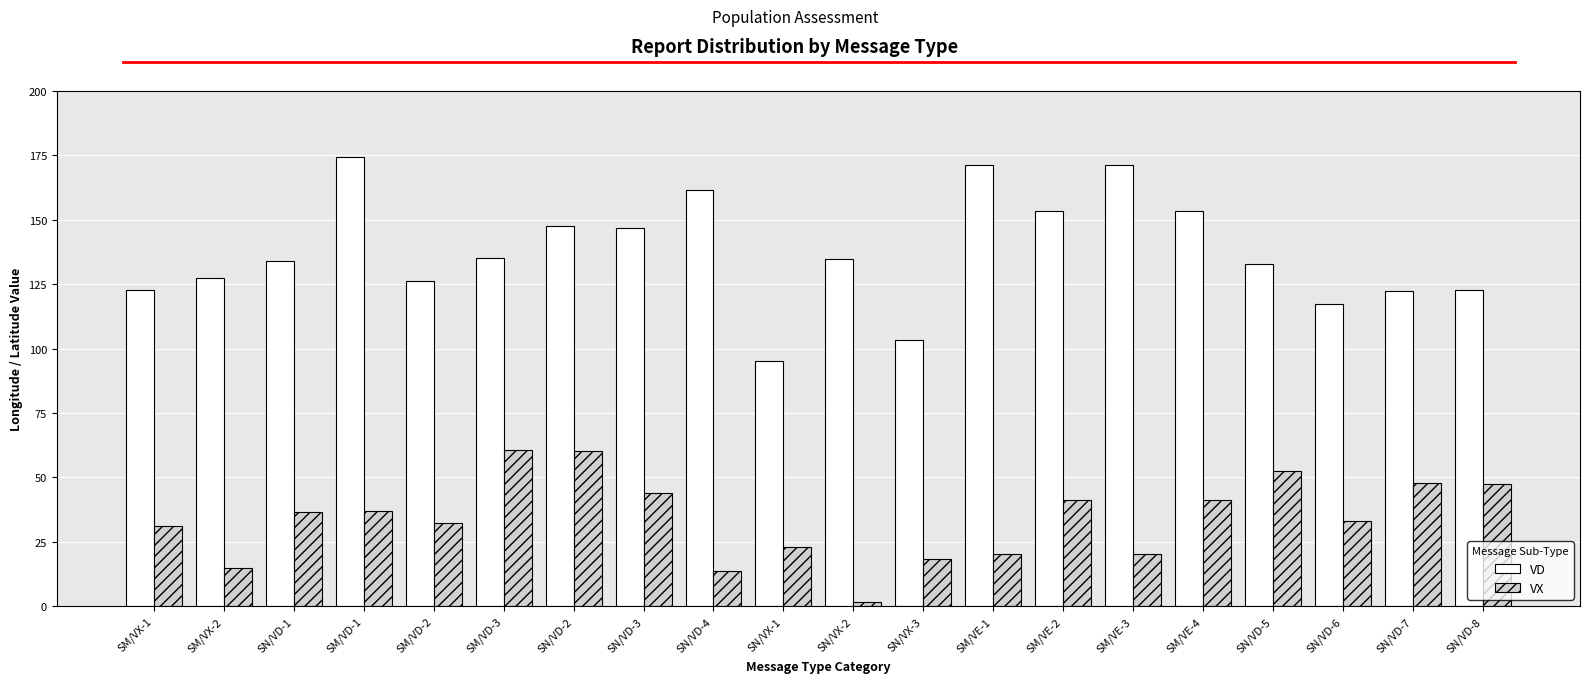

What is the smallest value displayed?

1.4